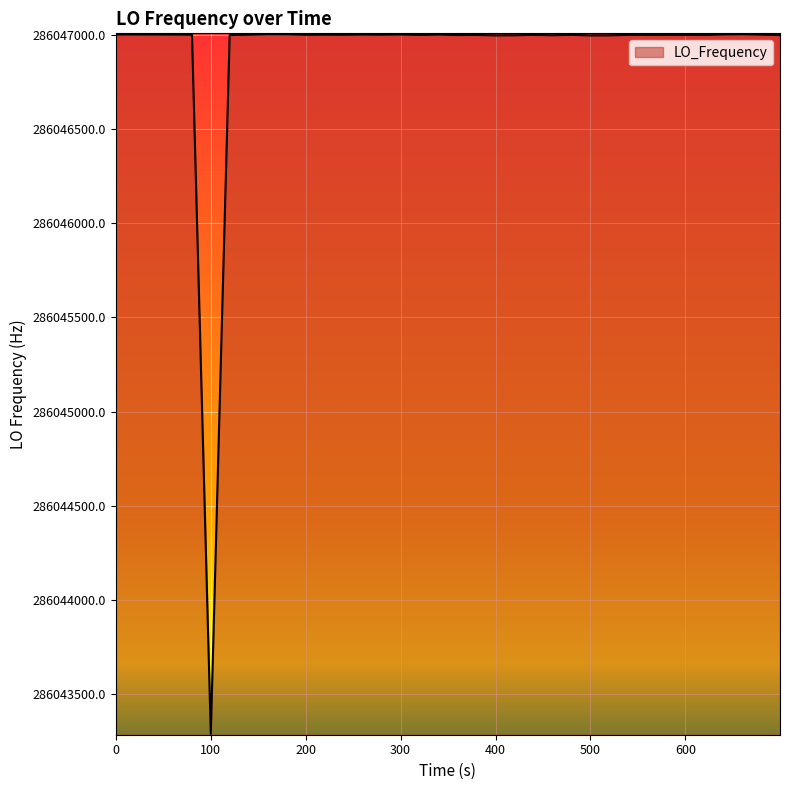

What is the maximum value shown in the chart?

286047002.5